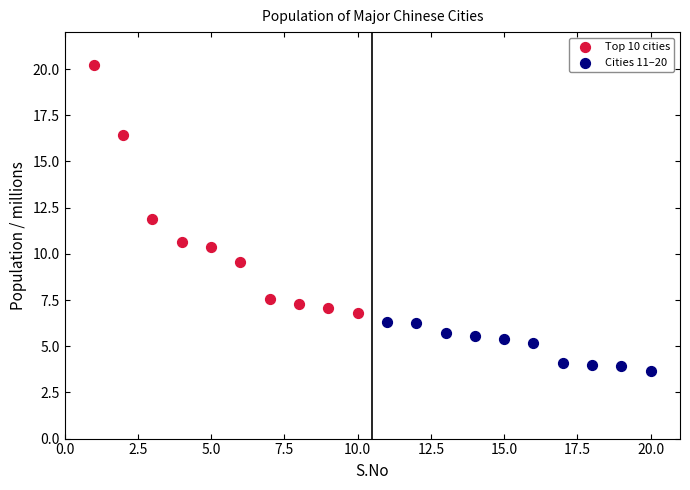

What are all the series names shown in the legend?

Top 10 cities, Cities 11–20